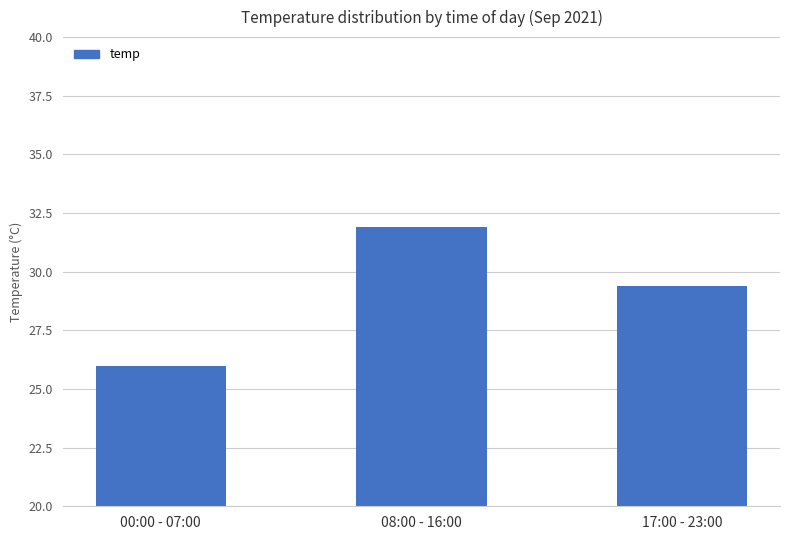

Rank the categories by value from highest to lowest.

08:00 - 16:00, 17:00 - 23:00, 00:00 - 07:00